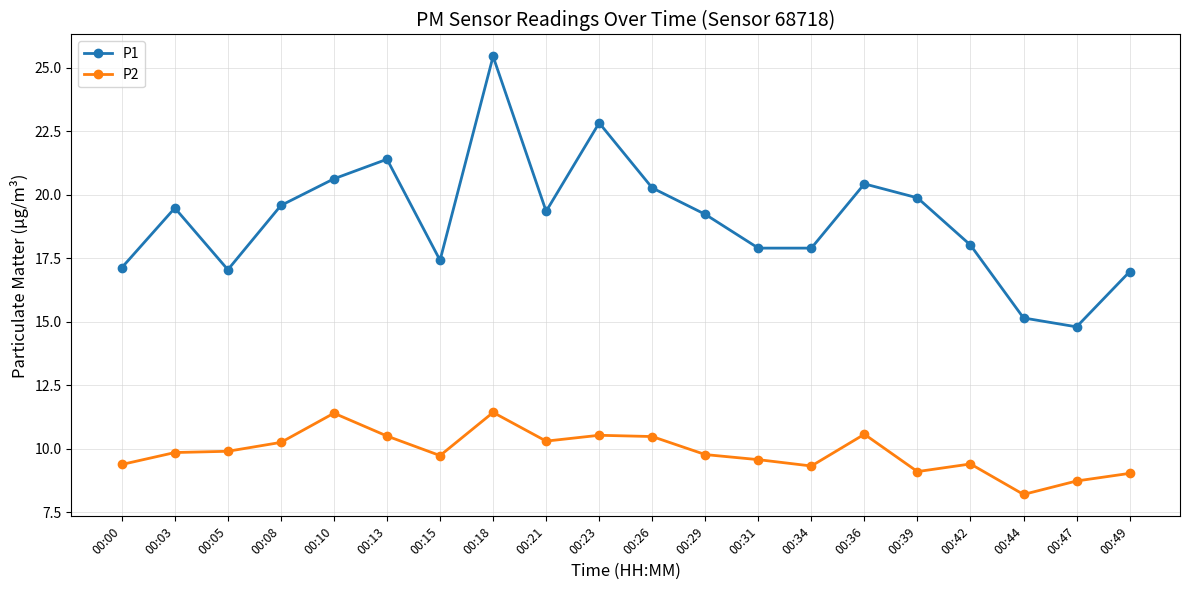

At which category does P1 reach its first local valley?

00:05